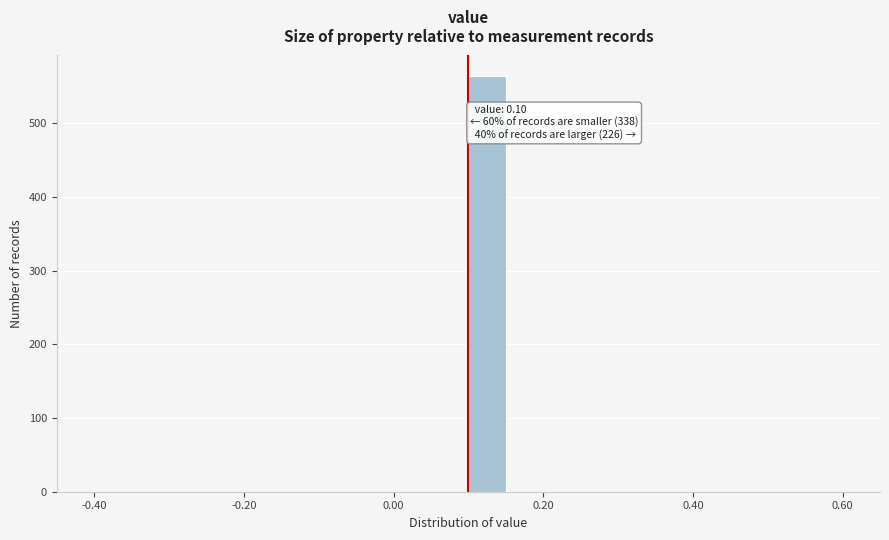

Around what value on the x-axis is the tallest bar? Give the approximate position of its centre, as read against the axis.

0.12